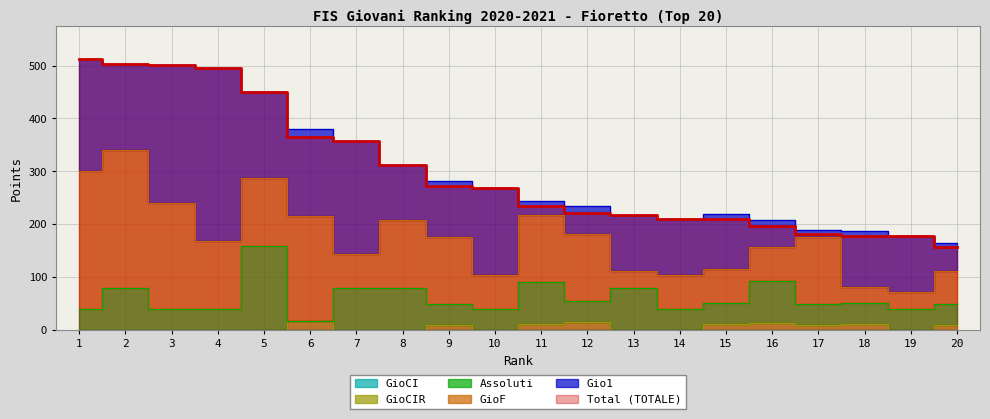

How many values in the Total (TOTALE) series are below 267?

10